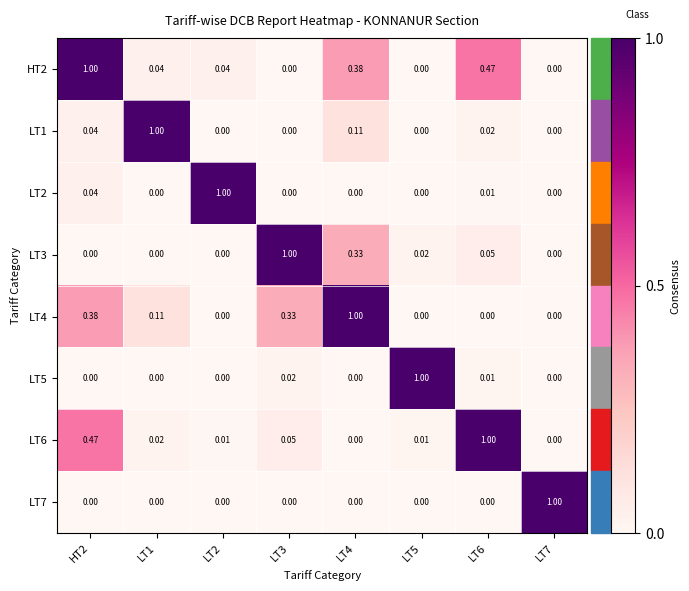

Is the value of LT4 at LT2 greater than the value of LT2 at LT6?

No